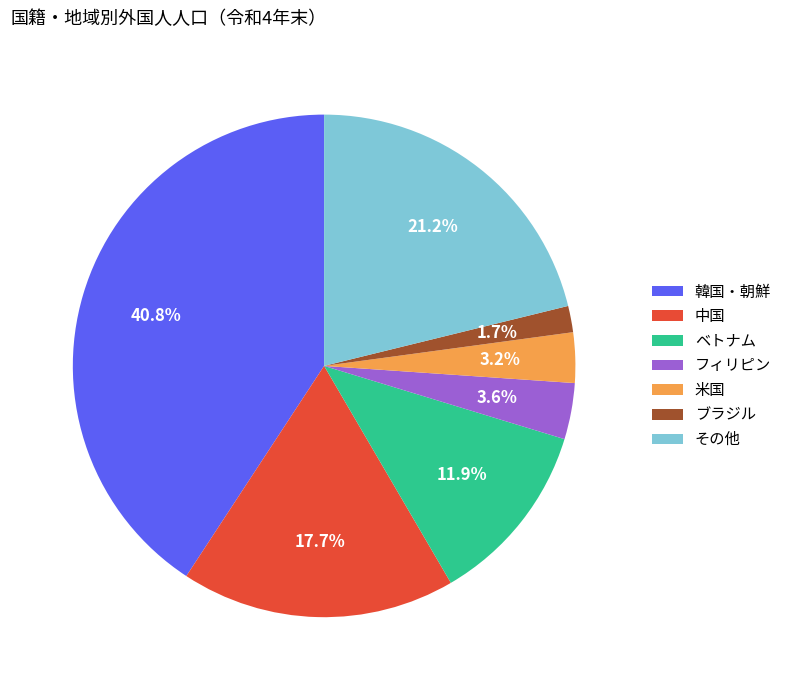

Count the number of slices in the pie.

7